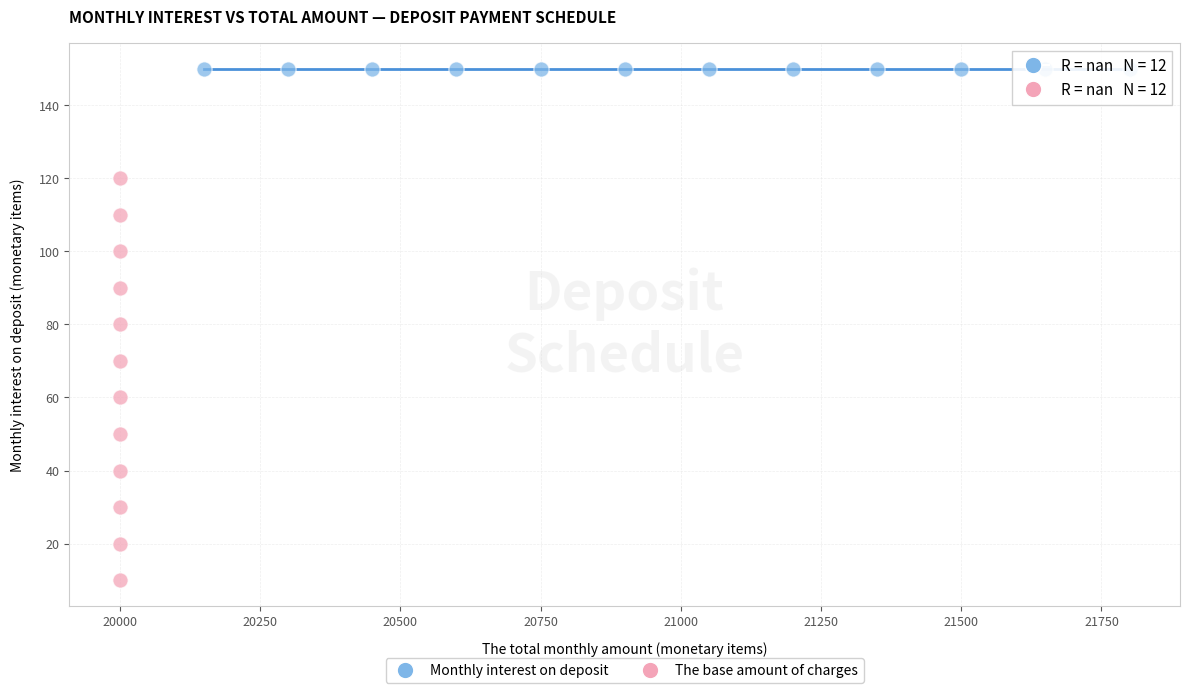

Which series contains the lowest Y value?

The base amount of charges